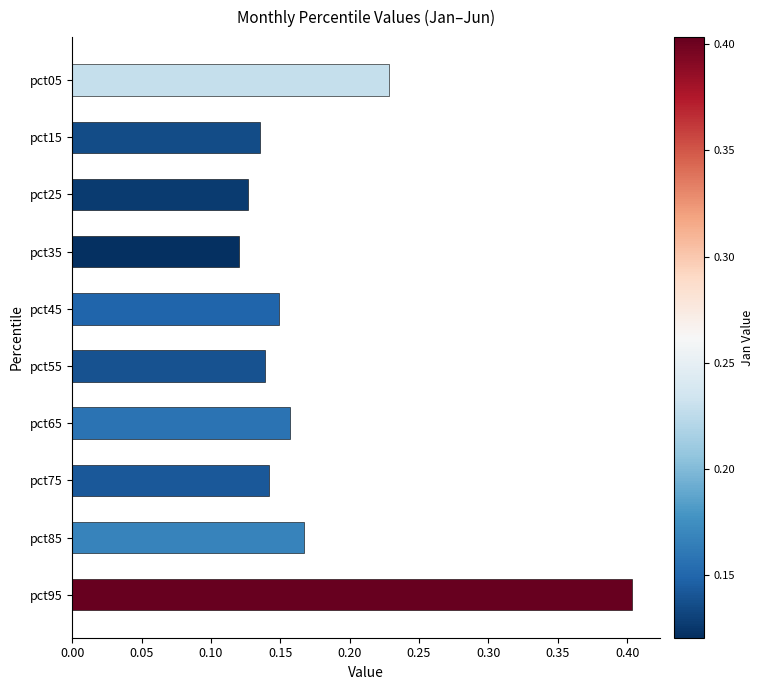

What is the value of the 10th bar from the top?

0.4